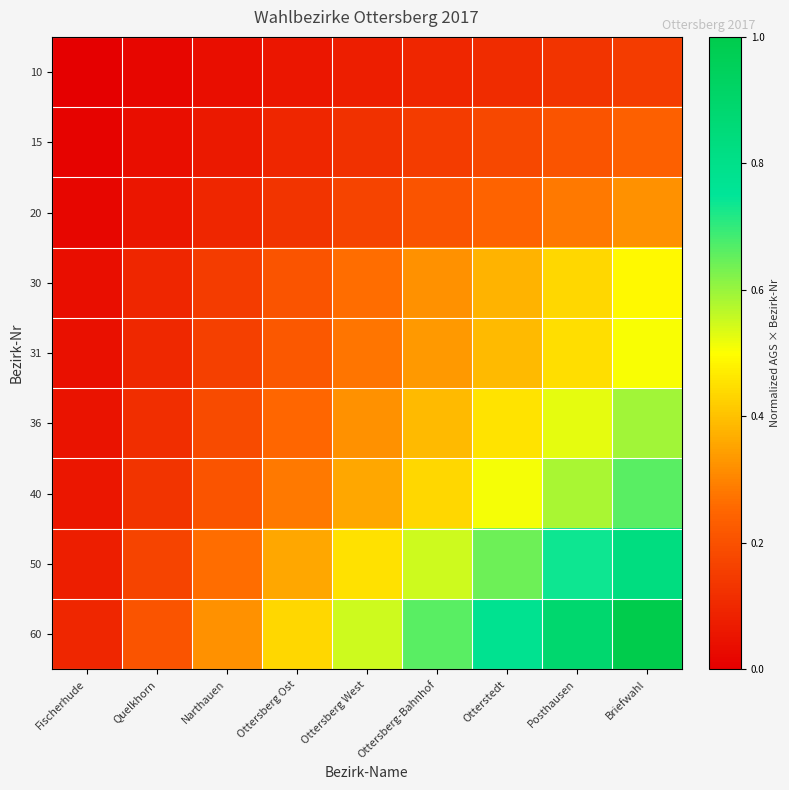

How many distinct data groups are displayed?

9